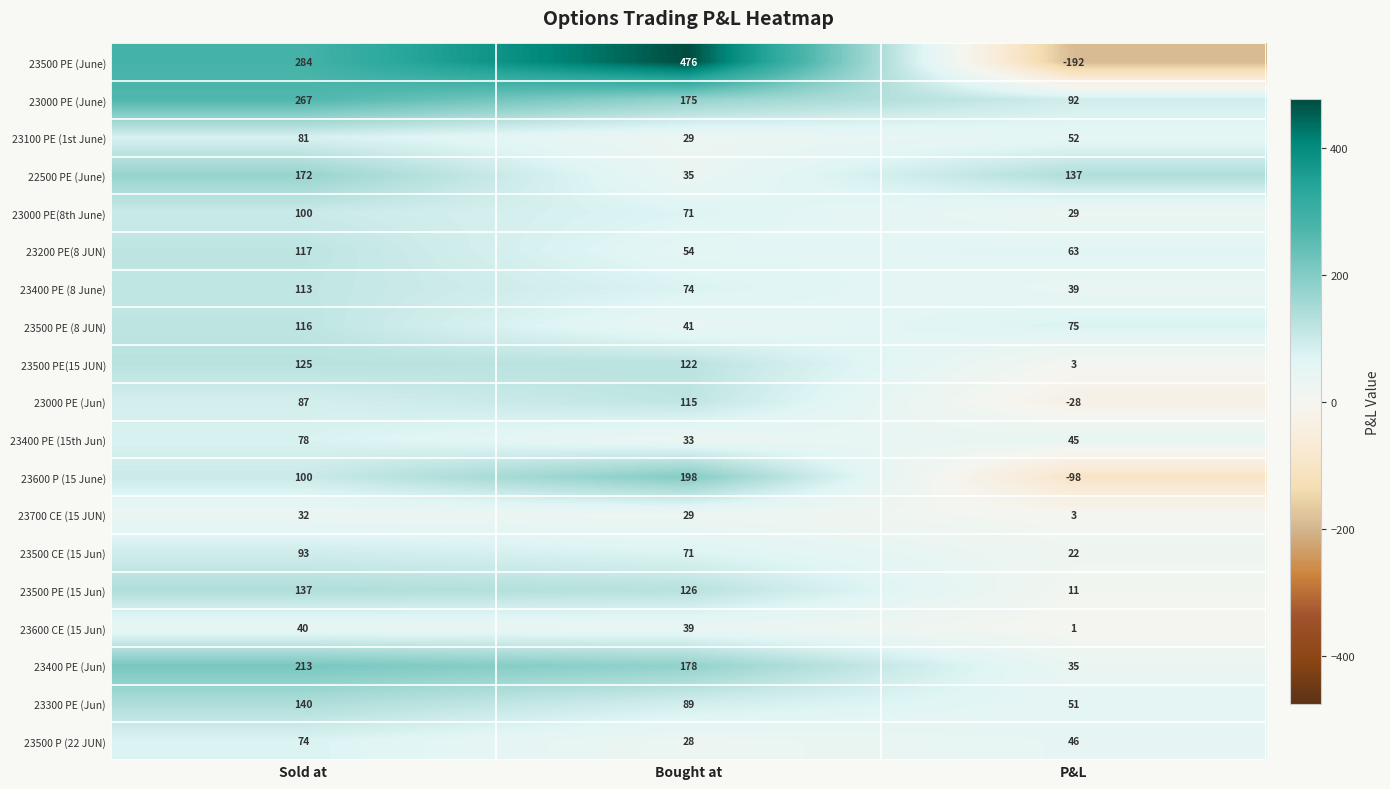

True or false: 22500 PE (June) has a value of 276 at Sold at.

False